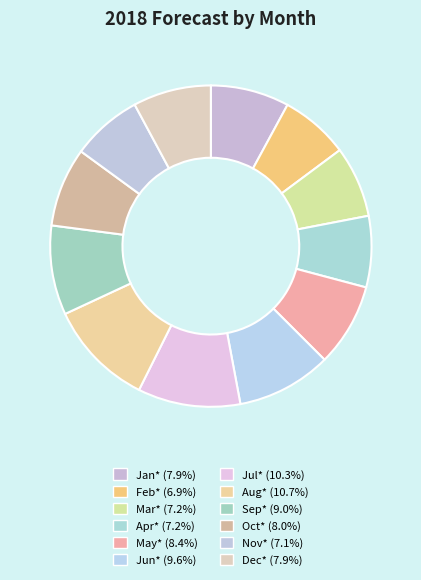

How many slices are in this pie chart?

12